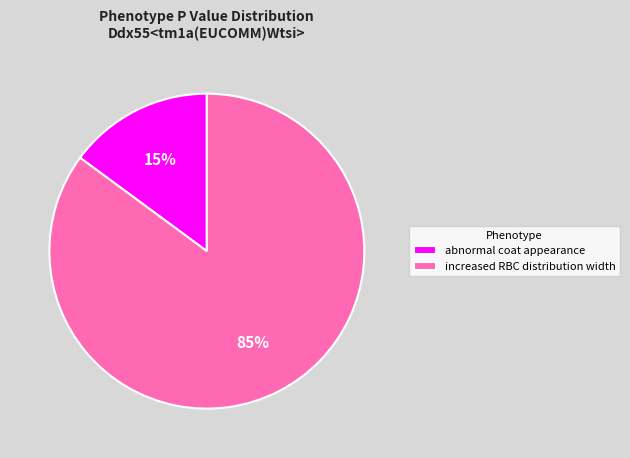

Do abnormal coat appearance and increased RBC distribution width together represent more than half of the pie?

Yes